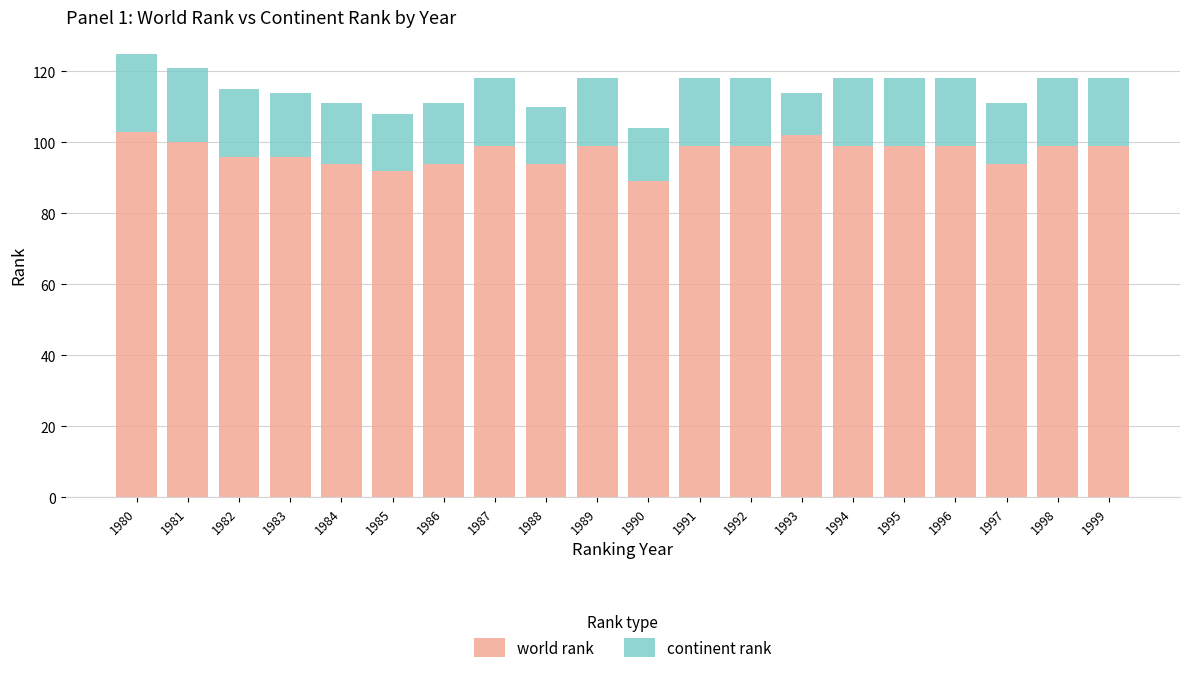

What is the total value across all series at 1992?

118